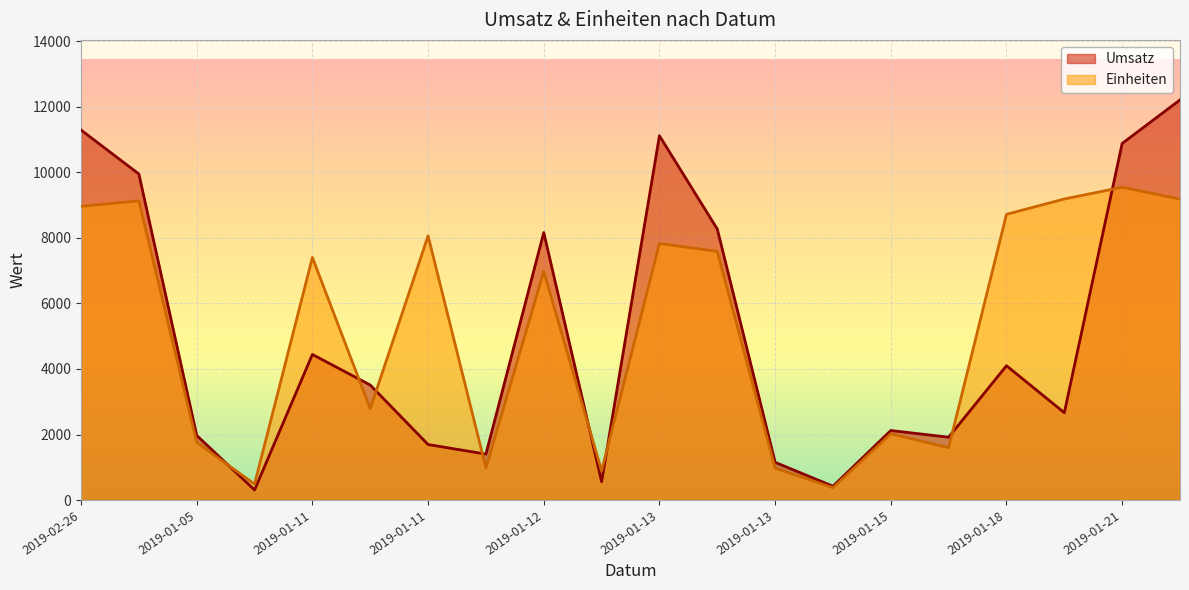

In Einheiten, how many points are higher than both neighbors (excluding endpoints)?

7